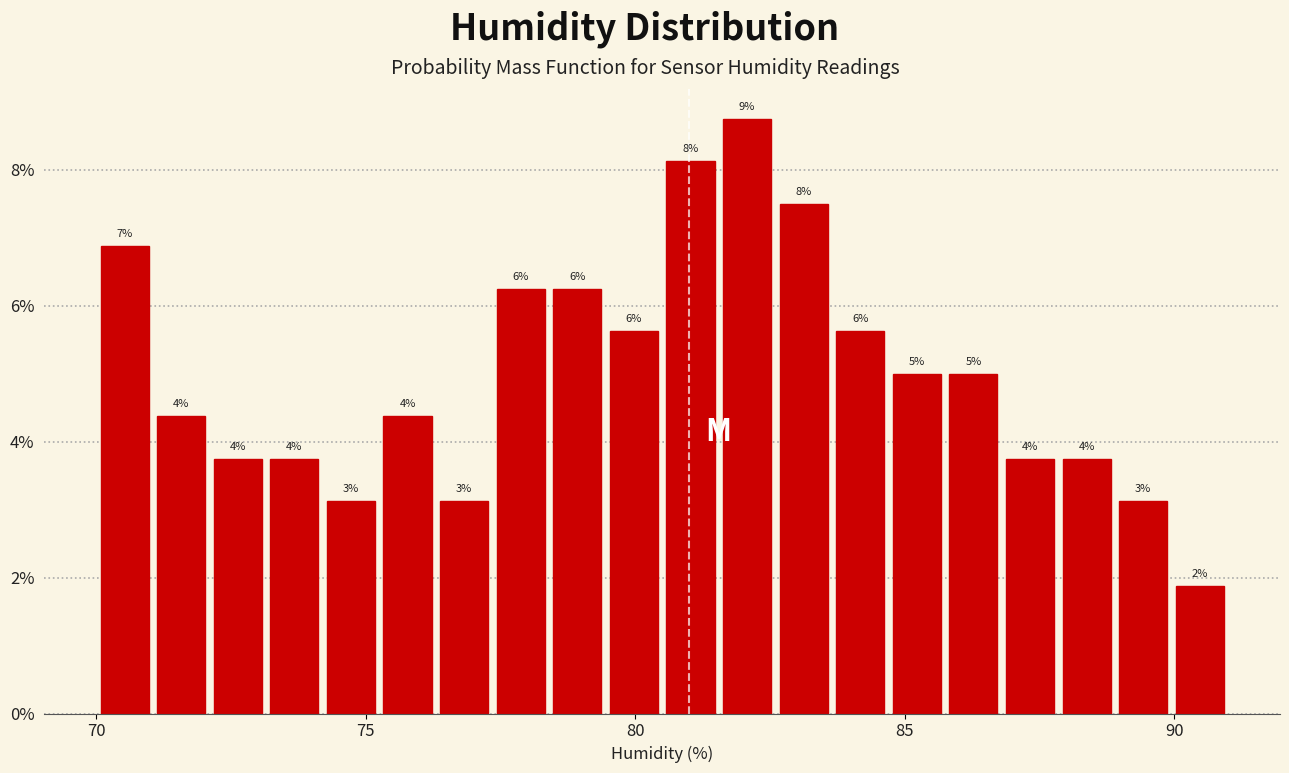

Read against the x-axis, roughly where is the centre of the tallest bar?

82.0